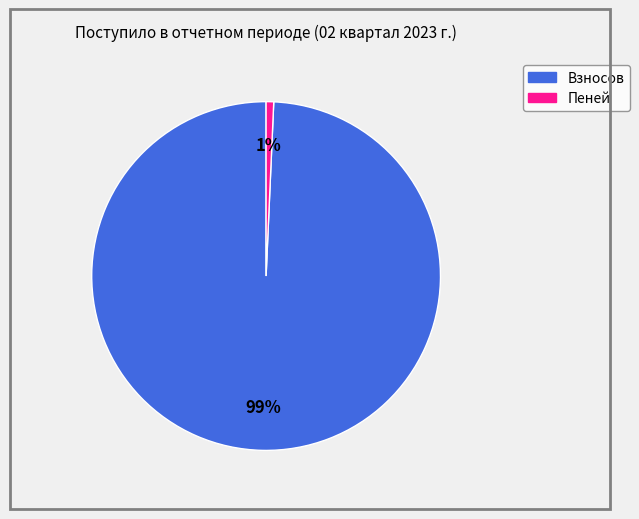

Is there any slice that represents more than half of the pie?

Yes